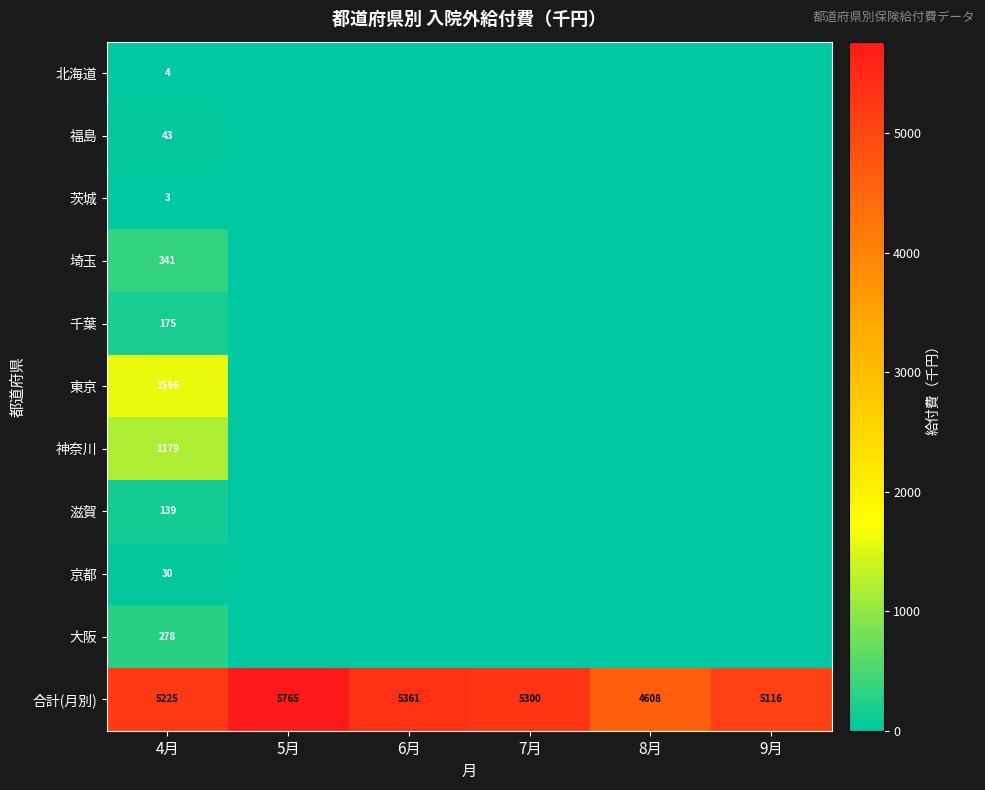

What is the total value across all series at 4月?

9013